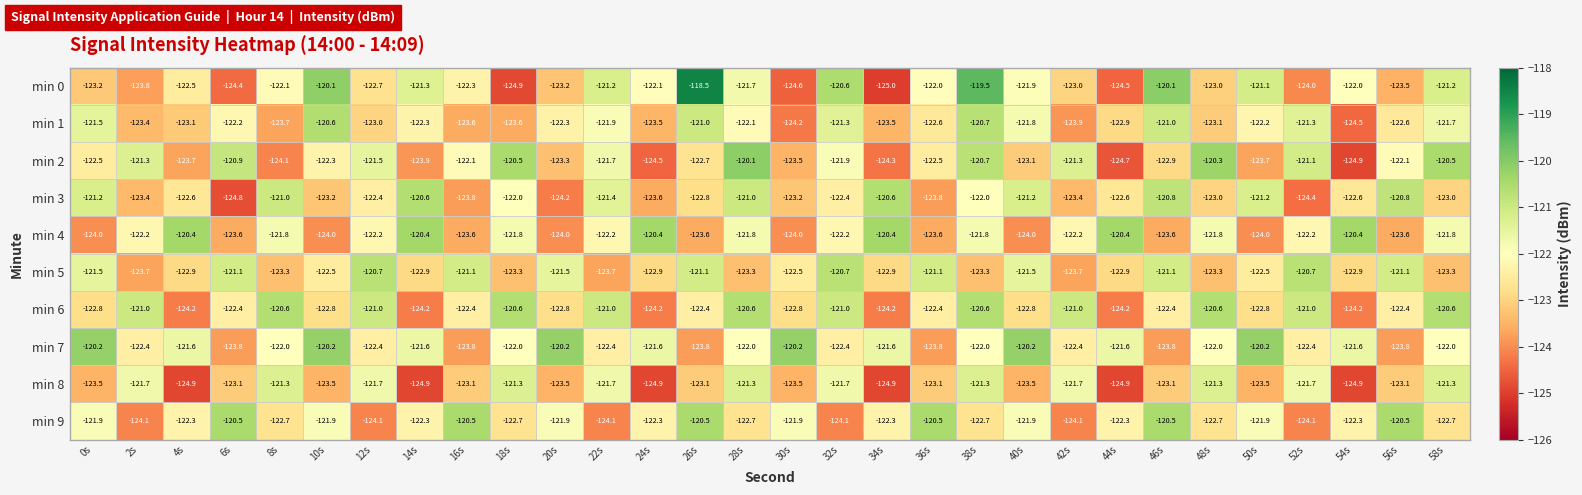

What is the difference between the highest and lowest values at 56s?

3.3